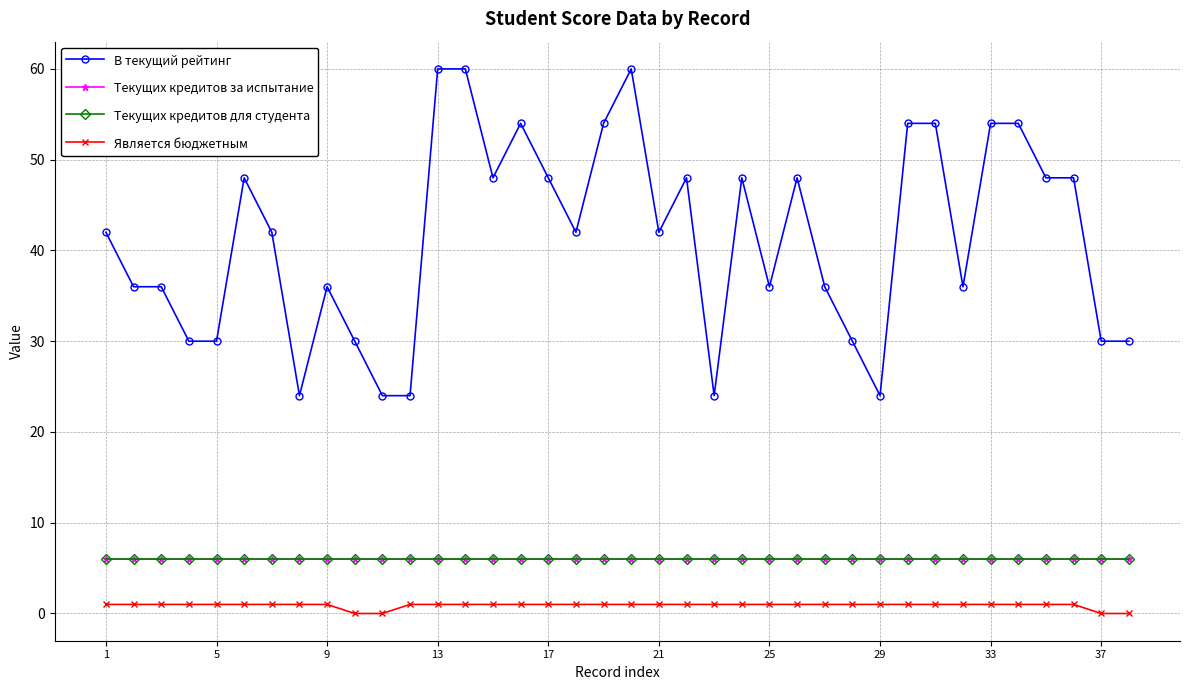

List the series in order of their peak value, lowest first.

Является бюджетным, Текущих кредитов за испытание, Текущих кредитов для студента, В текущий рейтинг